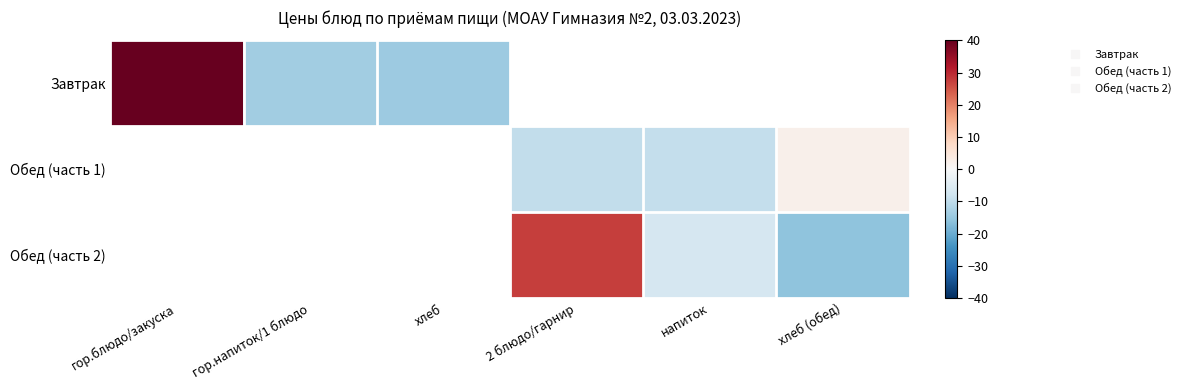

Where is Завтрак nearest to the value 13?

гор.напиток/1 блюдо